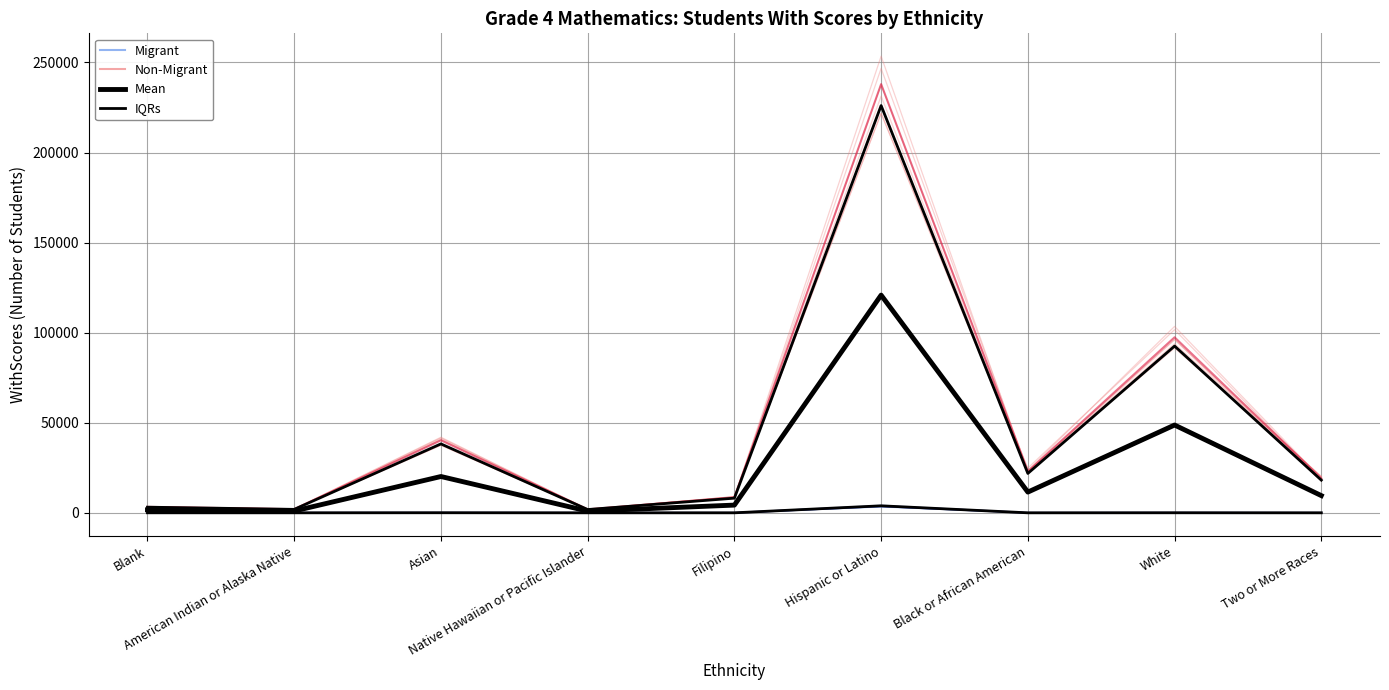

Is it true that Non-Migrant equals 40275.0 at Asian?

True